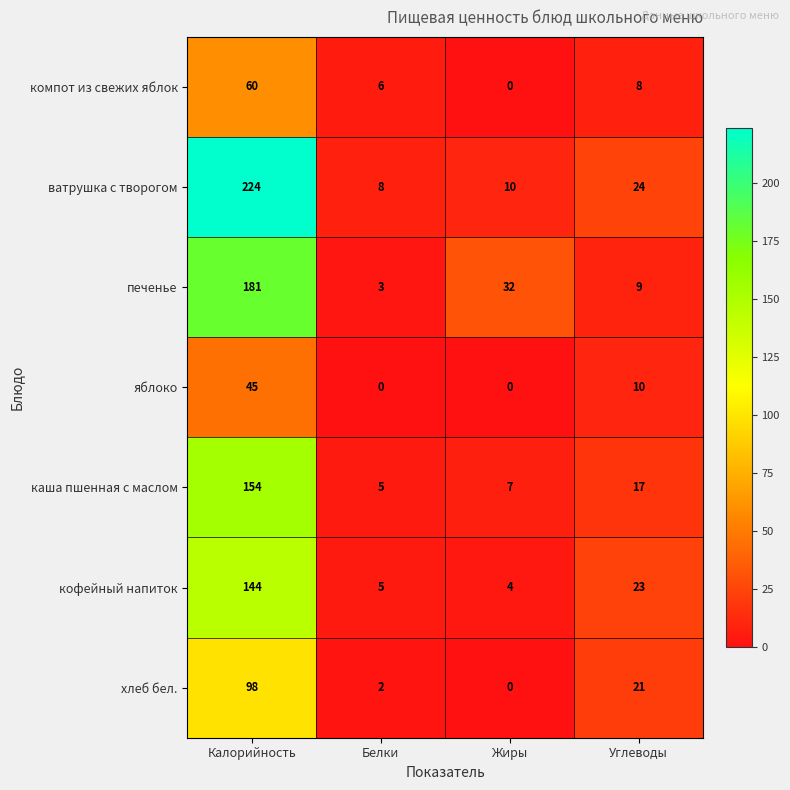

The value of яблоко at Углеводы is 5. True or false?

False